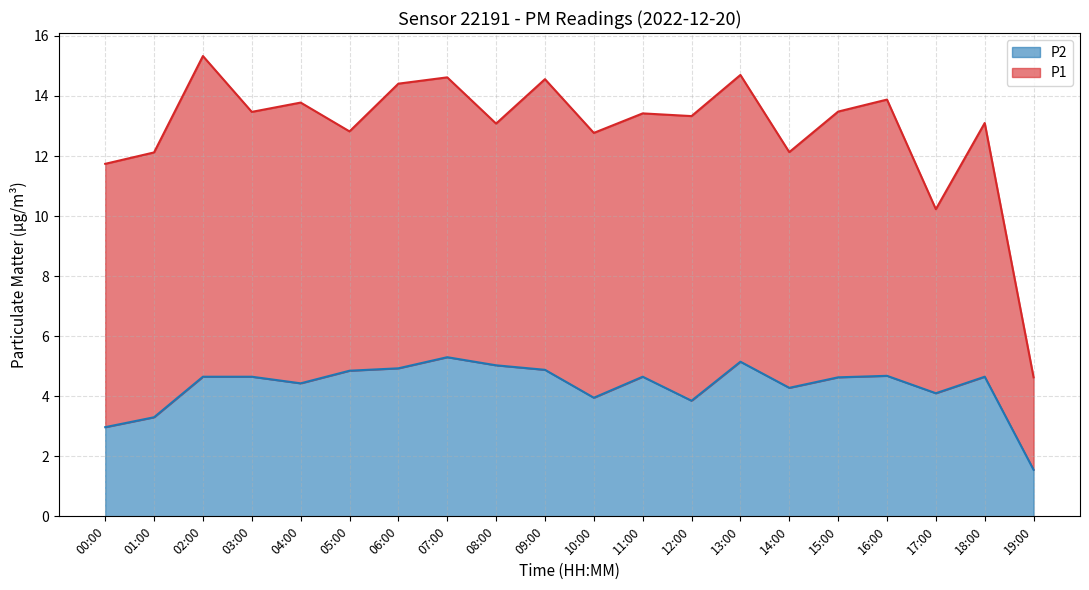

The chart shows a value of 5.3 at 07:00. True or false?

True